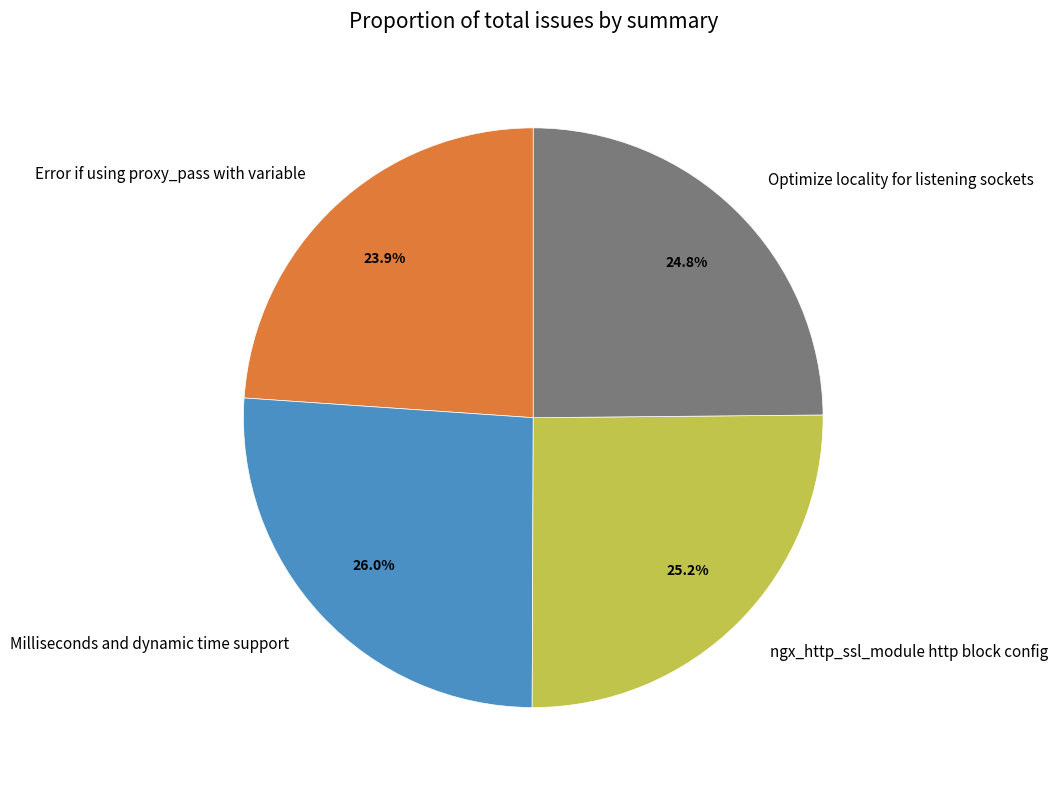

Is there a majority slice in this chart?

No